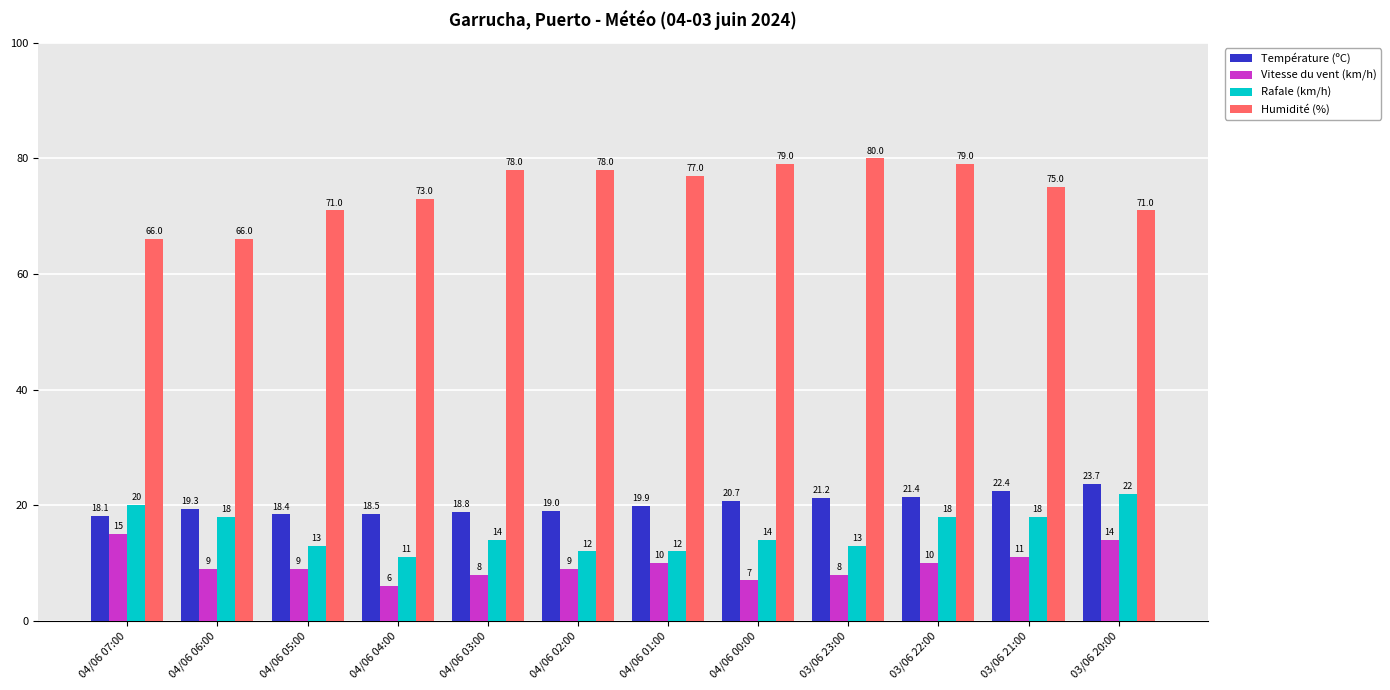

Which category has the lowest value in the Vitesse du vent (km/h) series?

04/06 04:00